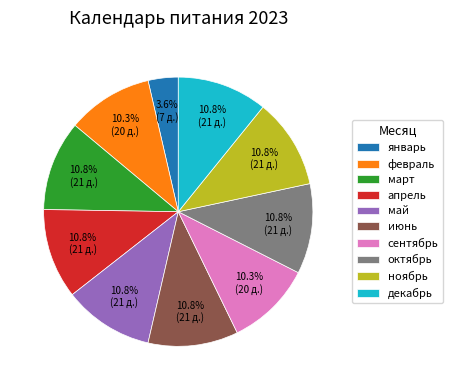

To the nearest percent, what is the combined percentage of декабрь and июнь?

22%